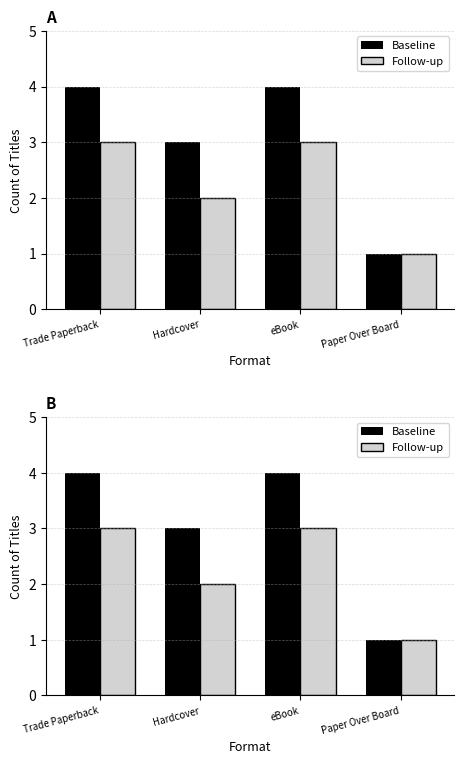

What is the total value across all series at Hardcover?

5